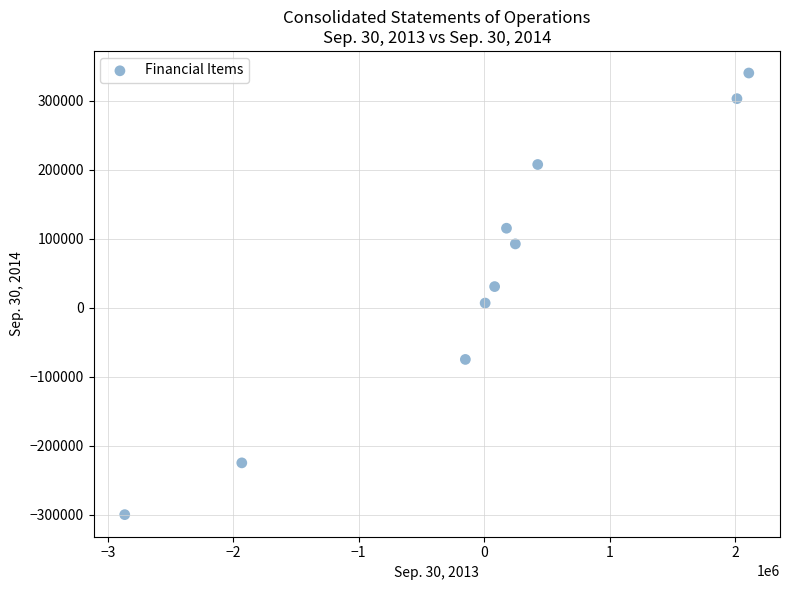

What is the range of X values (max minus min)?

4974100